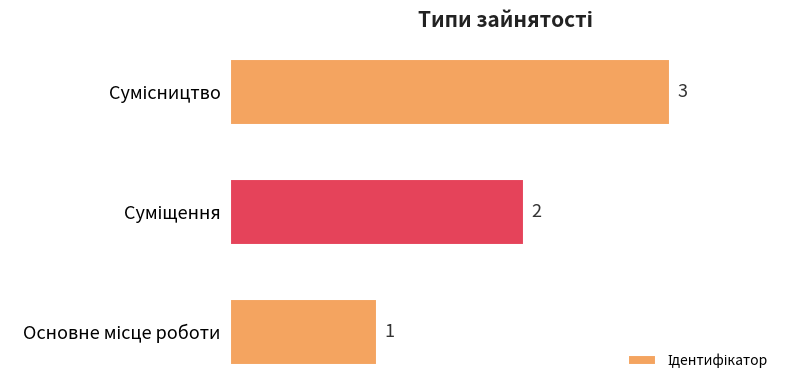

Count the values in the range 1 to 3.

3